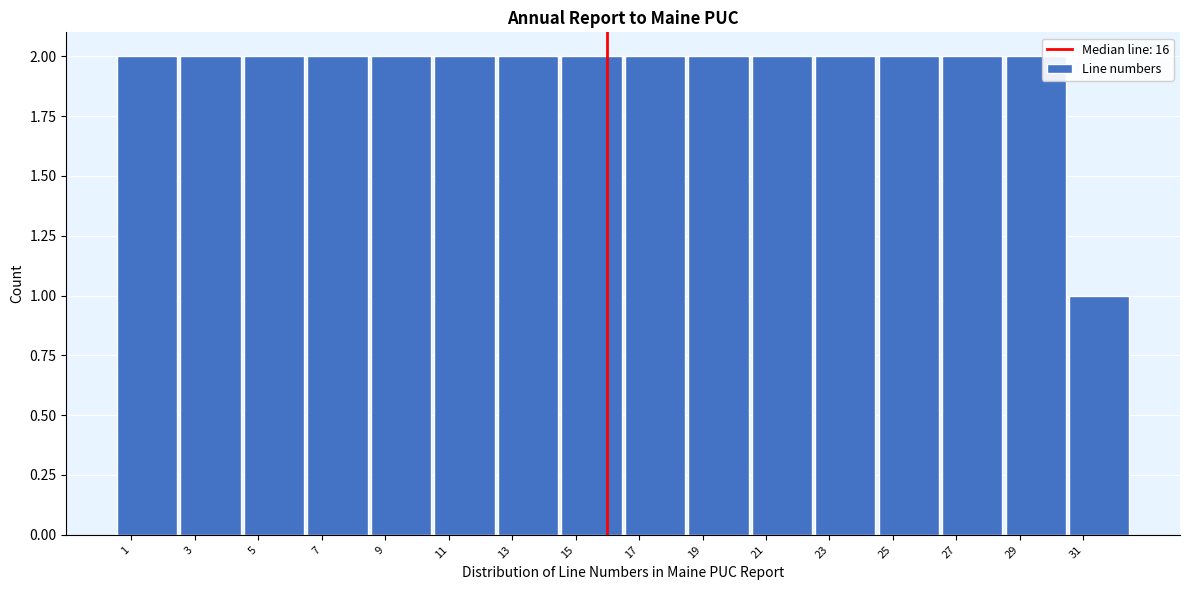

What is the height of the bar covering 6.5 to 8.5 on the x-axis? The values are not printed on the chart, so give them approximately, as read against the axis.

2